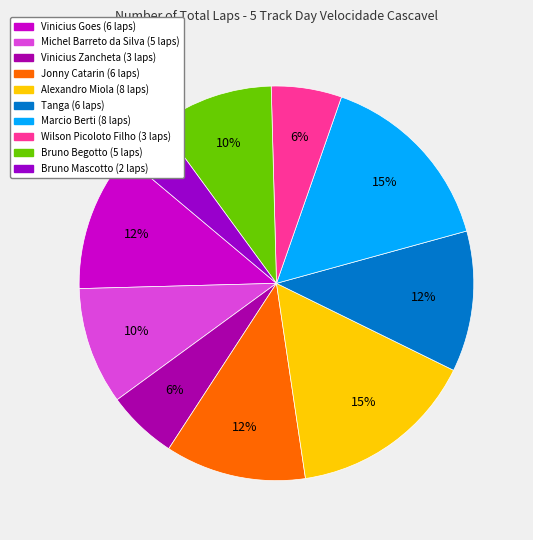

Is there any slice that represents more than half of the pie?

No